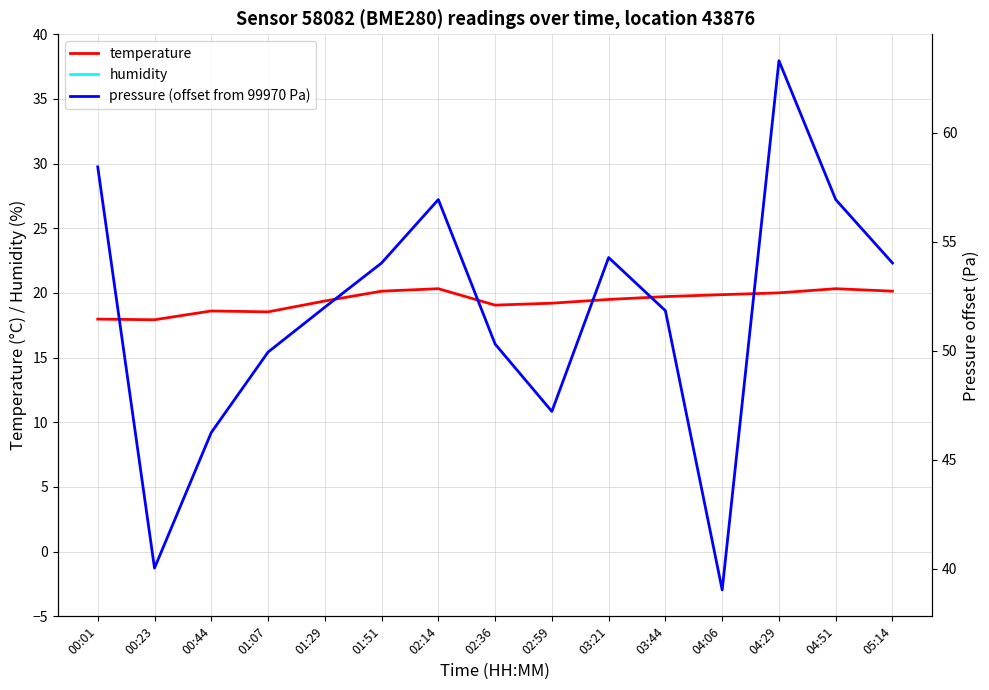

How many times do humidity and pressure (offset from 99970 Pa) cross each other?

2